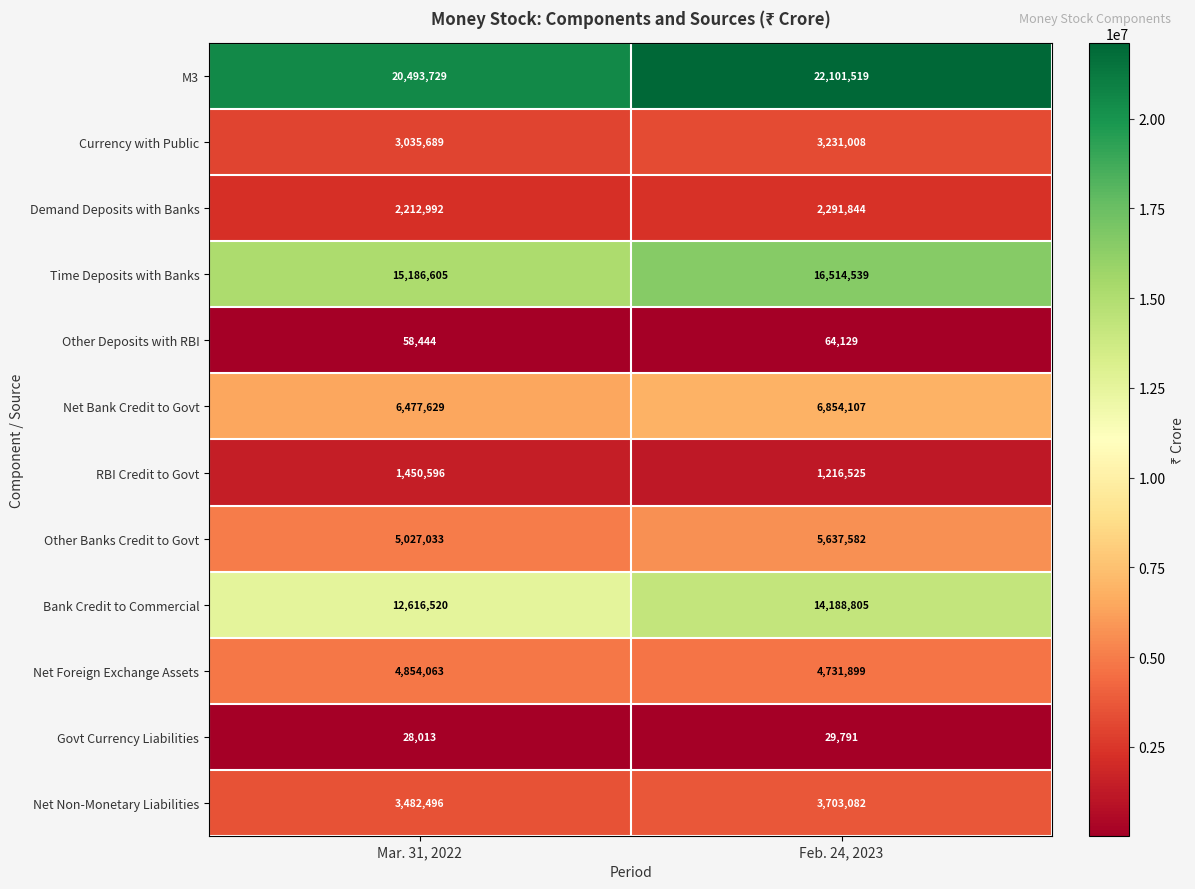

How many data points does each series have?

2